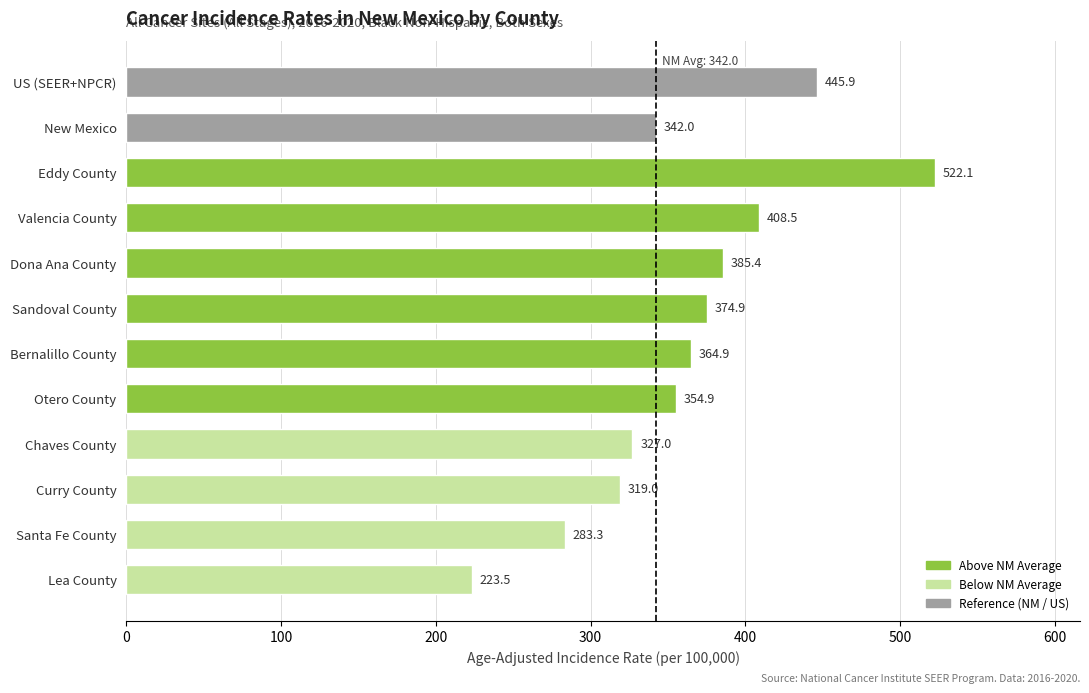

What is the approximate value at Dona Ana County?

385.4